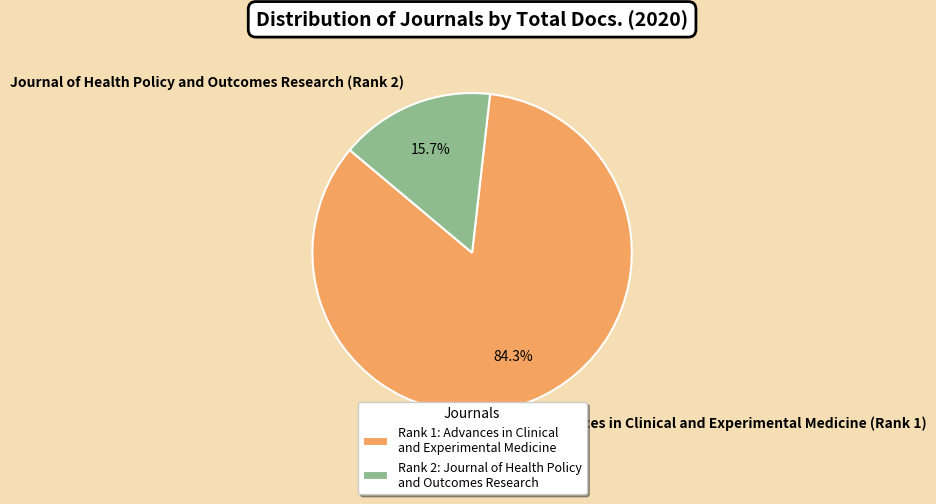

What percentage is the Journal of Health Policy and Outcomes Research (Rank 2) slice, to the nearest percent?

16%